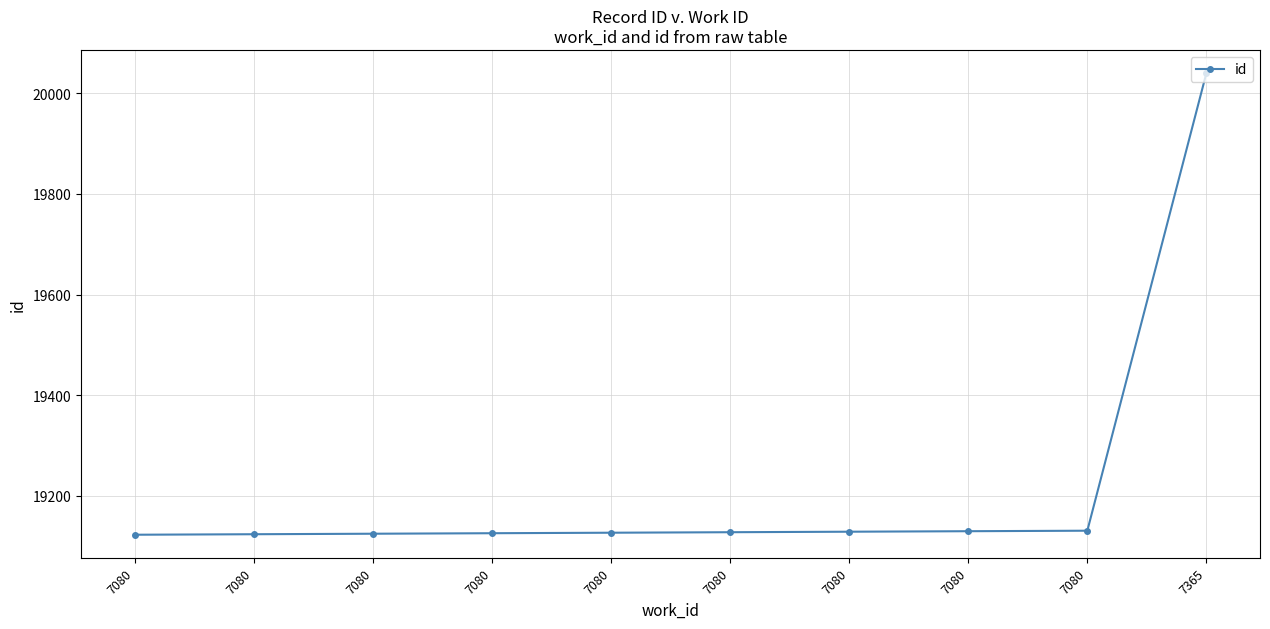

What is the sum of the values at 7080 and 7365?

39169